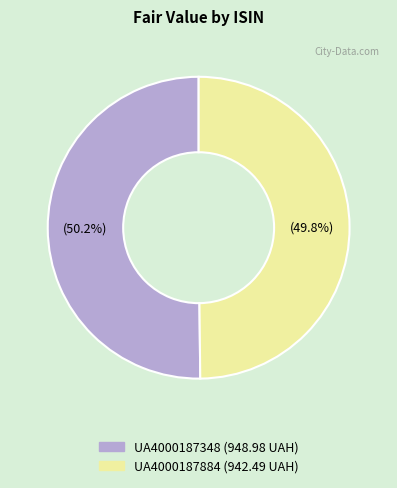

Does any single category account for the majority?

Yes